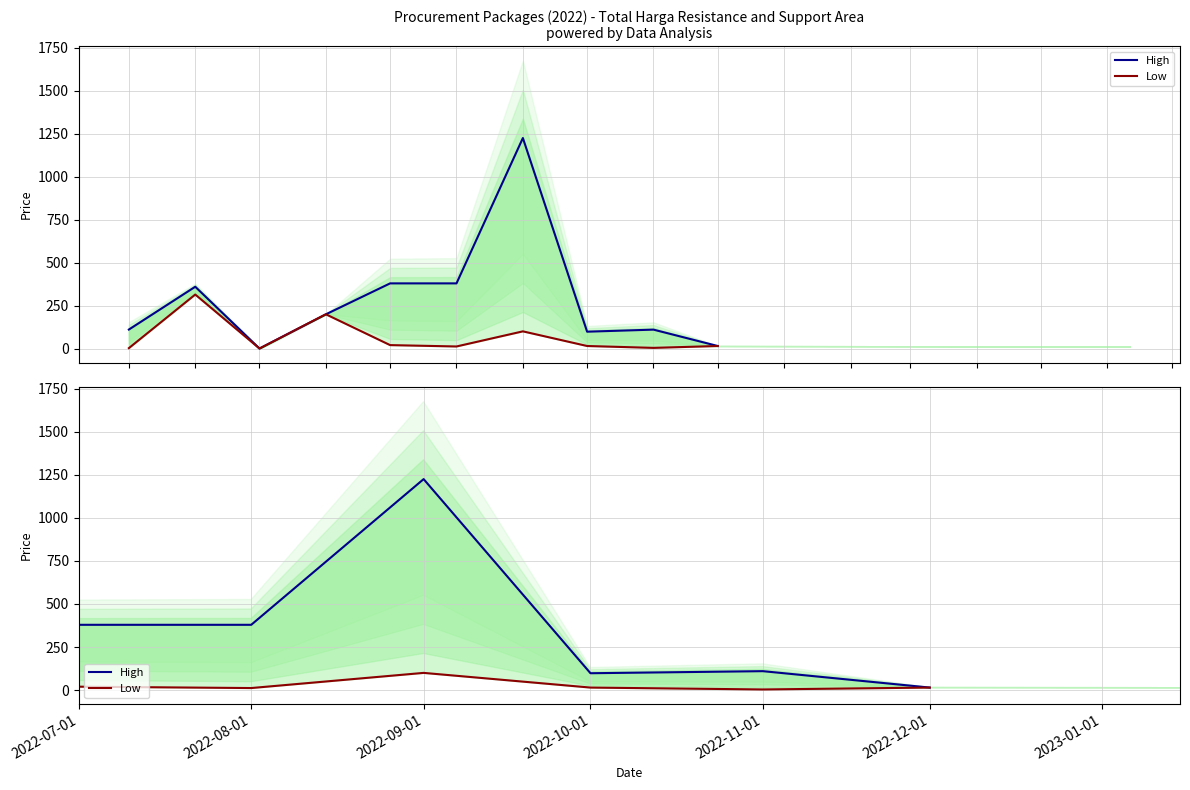

Which series has the widest spread of values?

High